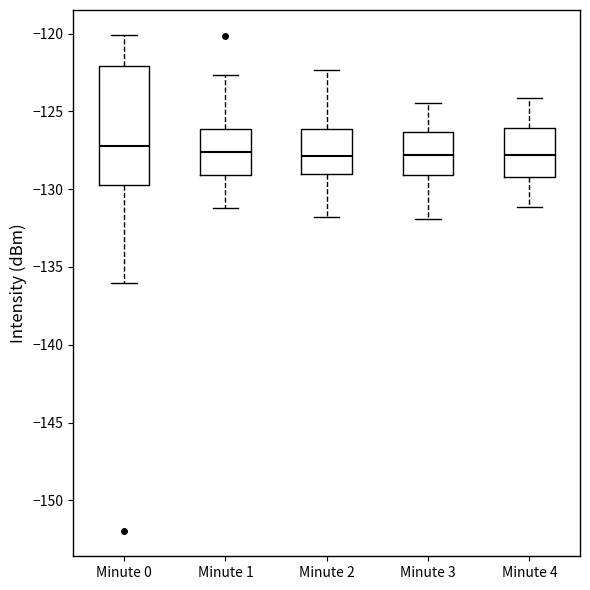

Where does the median line of the box for Minute 2 sit on the y-axis? The values are not printed on the chart, so give them approximately, as read against the axis.

-128.0